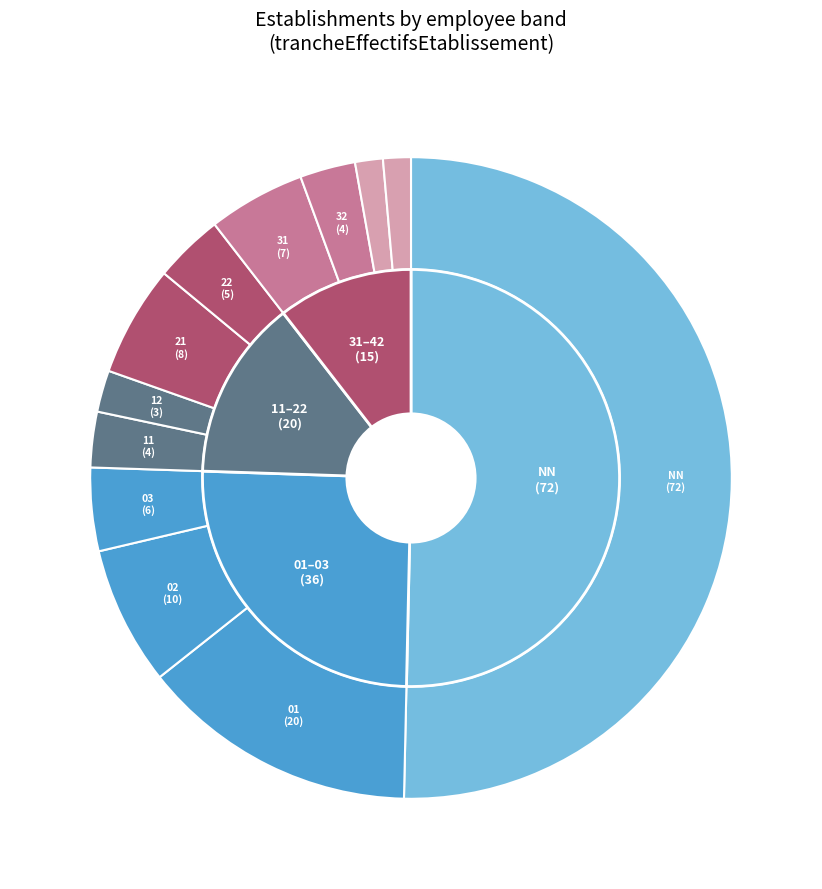

To the nearest percent, what is the average slice percentage?

8%